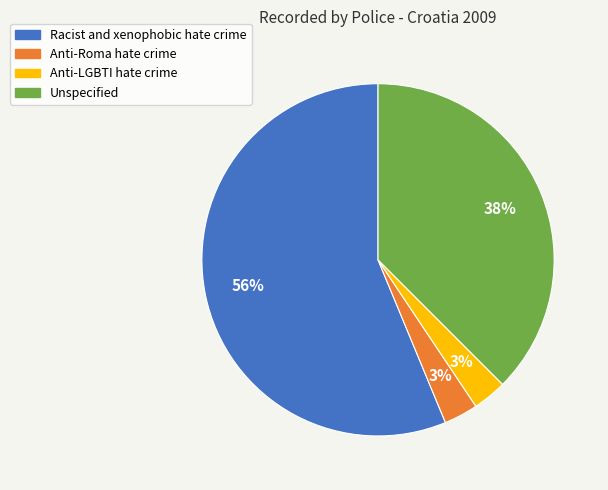

To the nearest percent, what is the difference between the Anti-LGBTI hate crime and Racist and xenophobic hate crime slice percentages?

53%